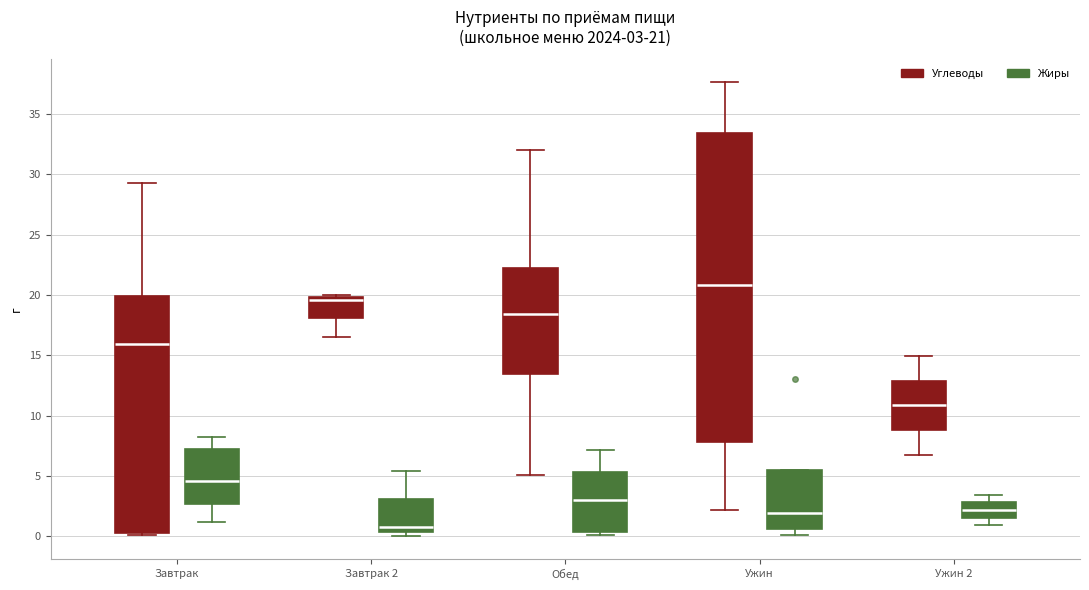

Which box has the highest median line?

Ужин (Углеводы)